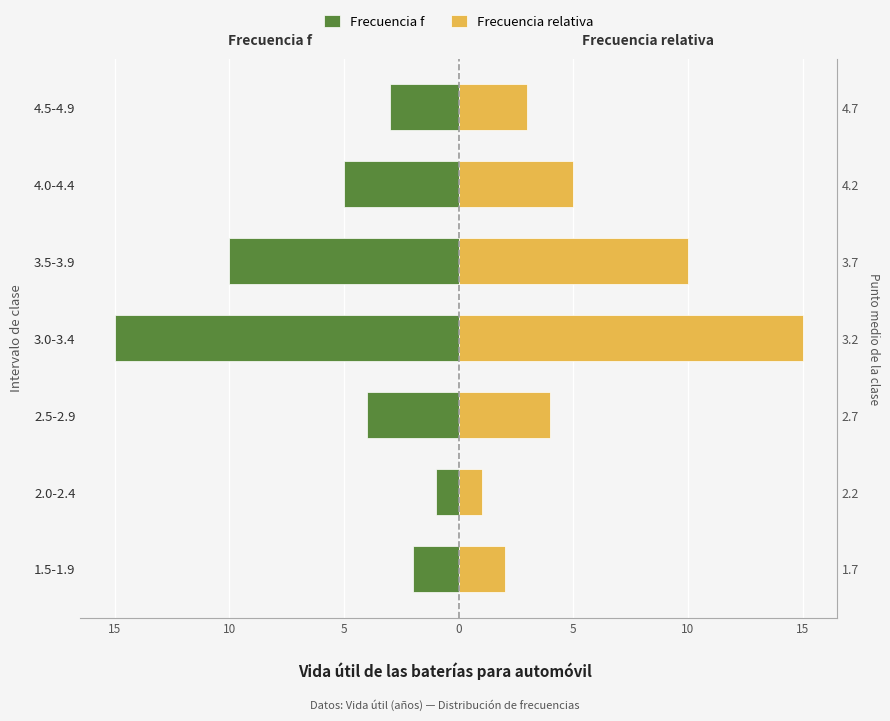

What is the sum of the Frecuencia relativa values at 4.5-4.9 and 1.5-1.9?

5